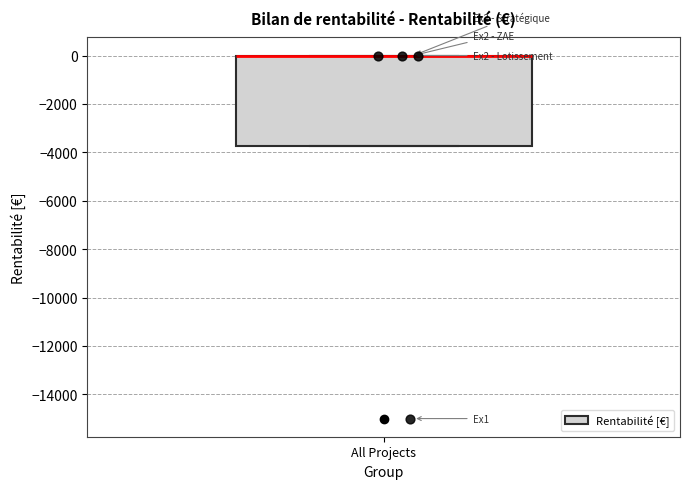

Where is the upper edge of the box for All Projects on the y-axis? The values are not printed on the chart, so give them approximately, as read against the axis.

0